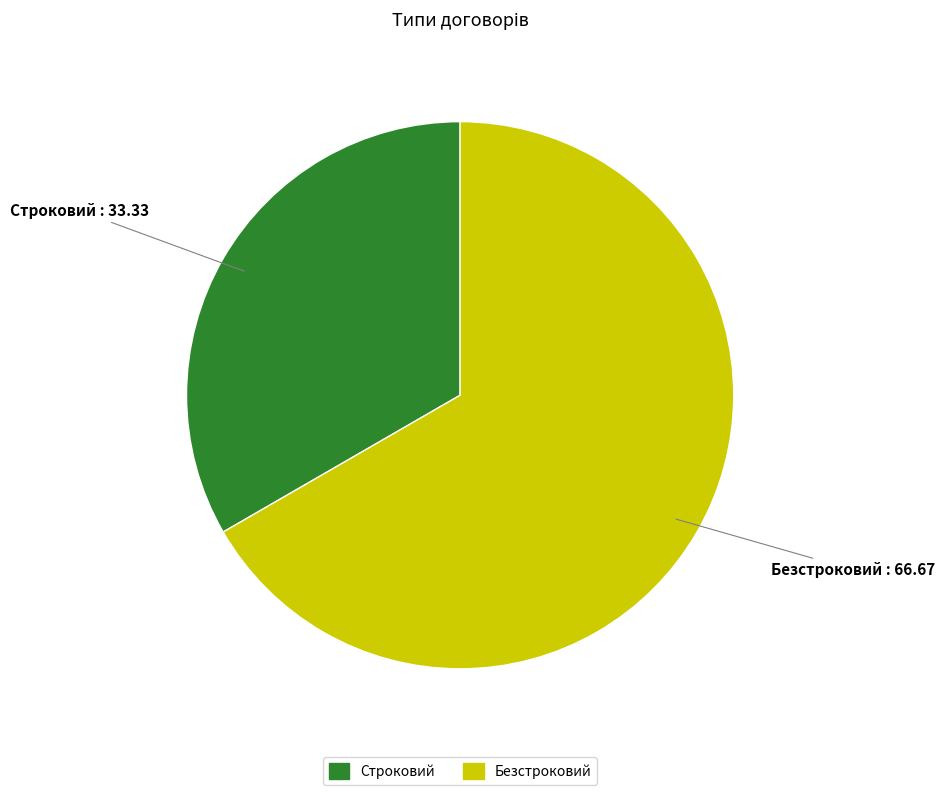

Do Строковий and Безстроковий together represent more than half of the pie?

Yes